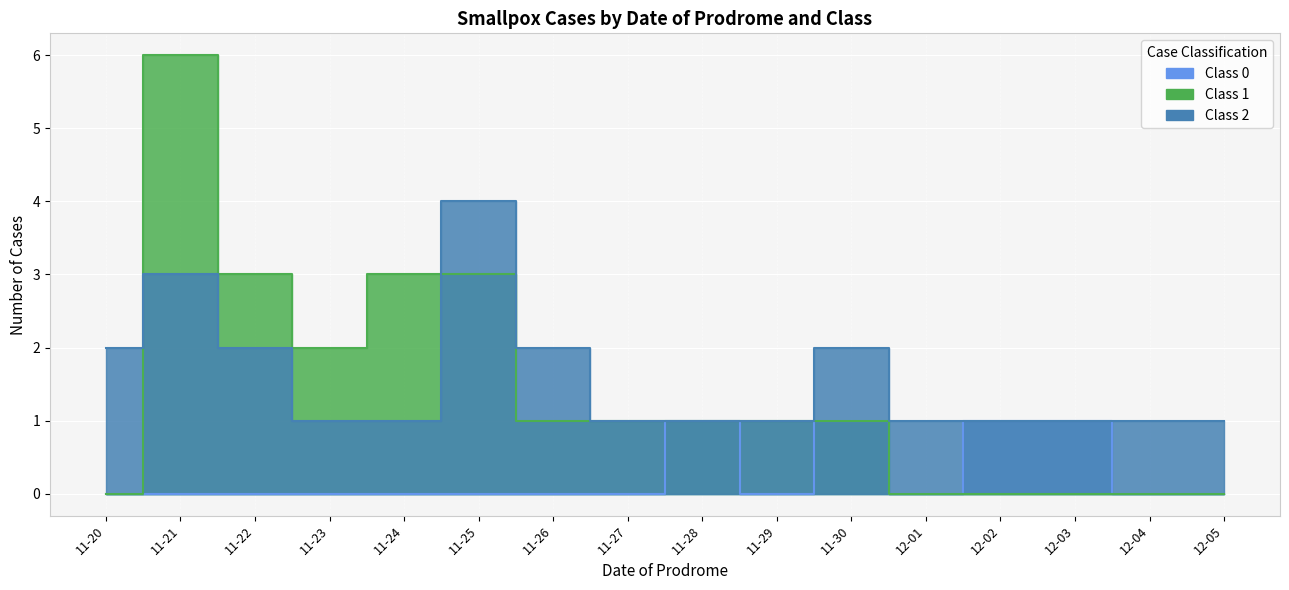

Which has a higher value, 11-27 or 12-01?

11-27